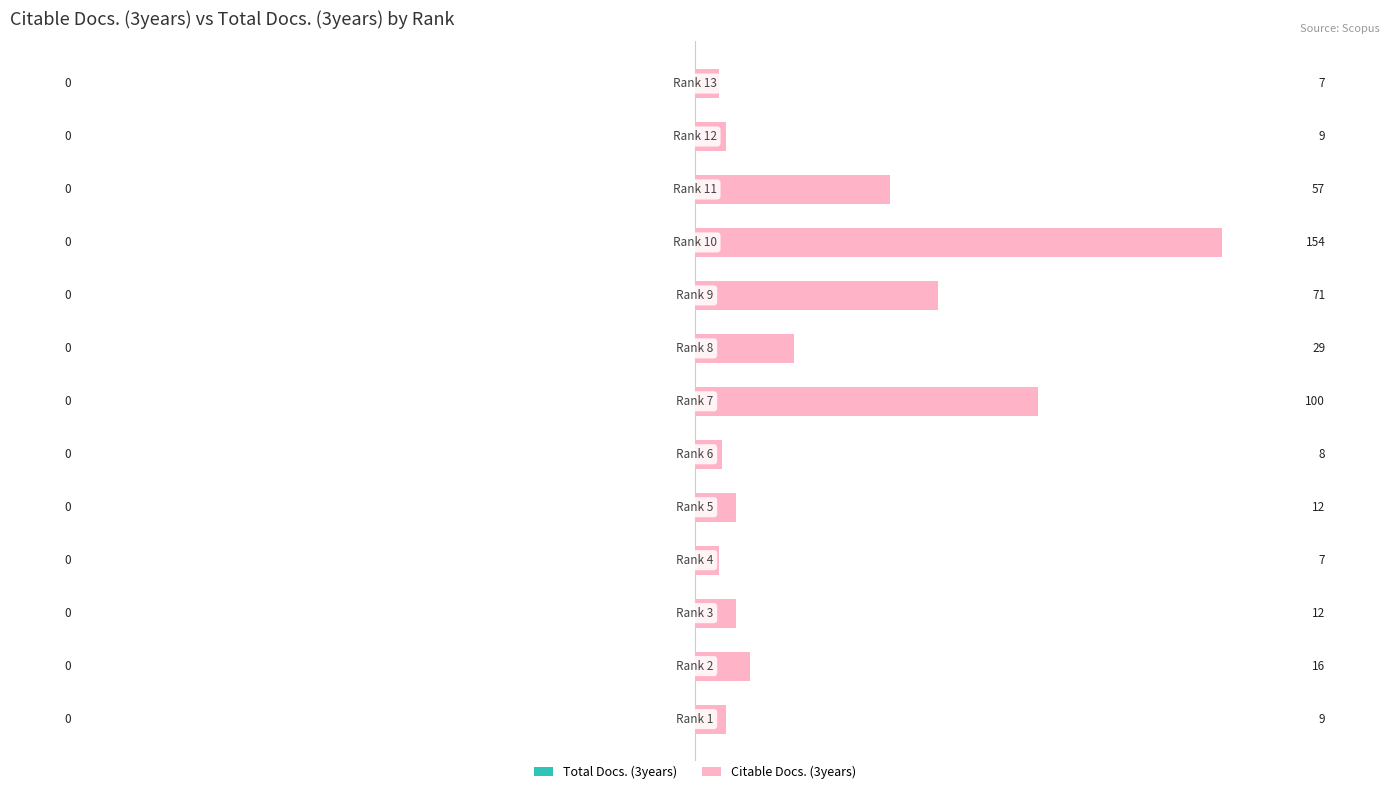

What is the minimum value shown in the chart?

7